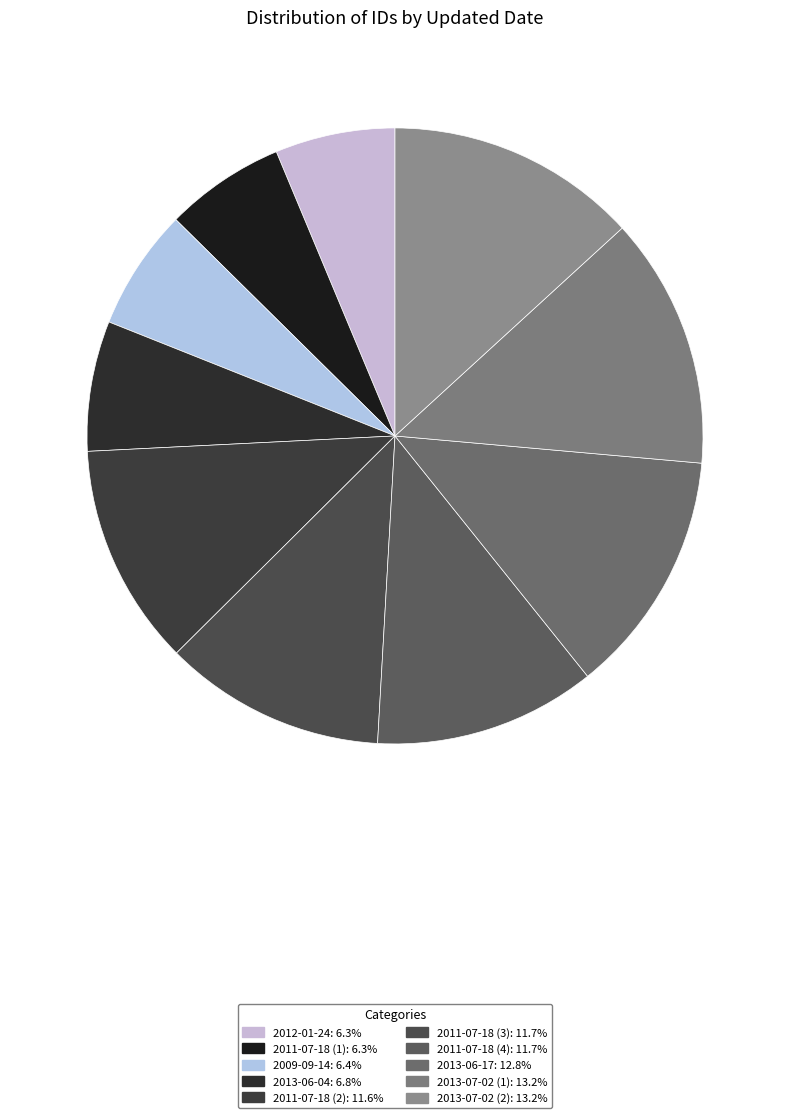

To the nearest percent, what is the average slice percentage?

10%